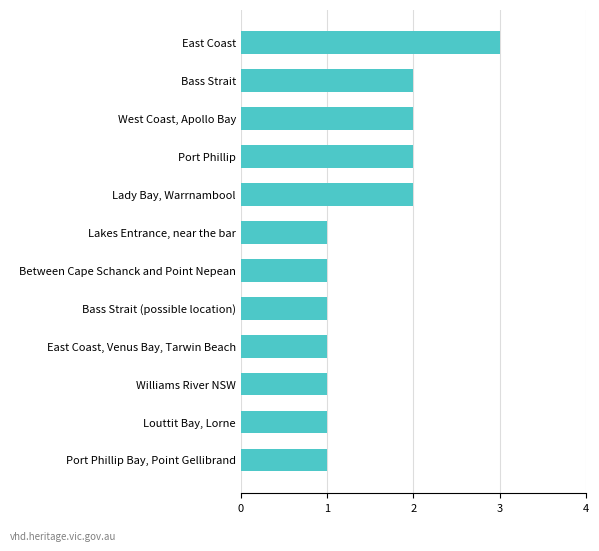

True or false: the data shows 0 at Lakes Entrance, near the bar.

False